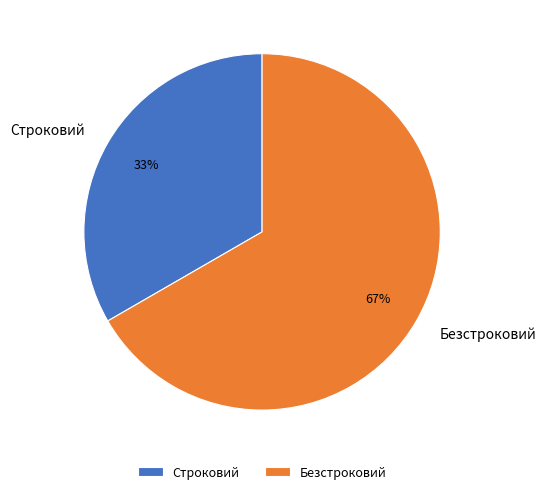

Which slice represents more than half of the pie?

Безстроковий